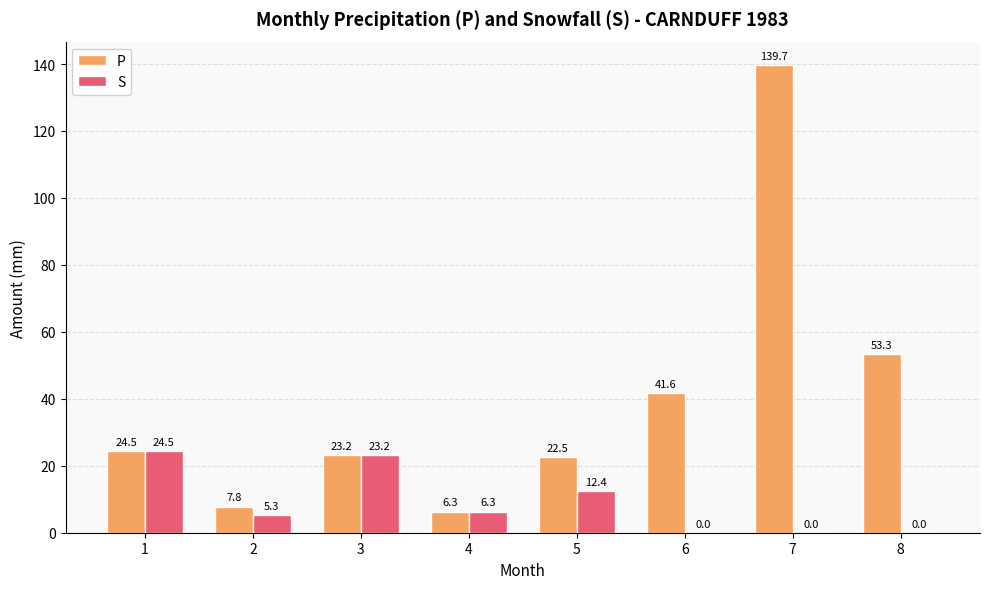

Is the value of P at 8 greater than the value of S at 6?

Yes